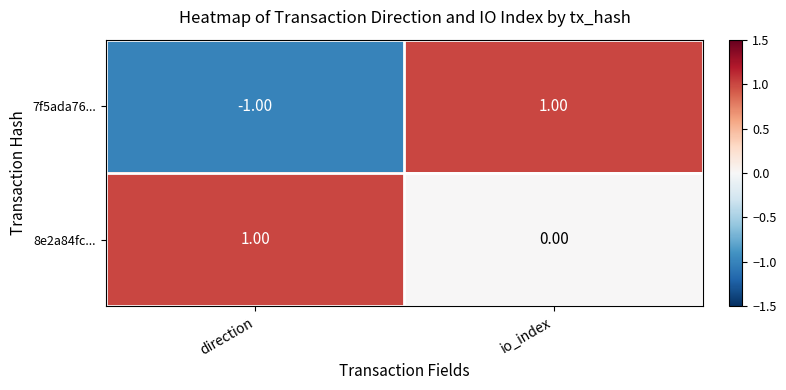

At which category is the sum across all series the highest?

io_index